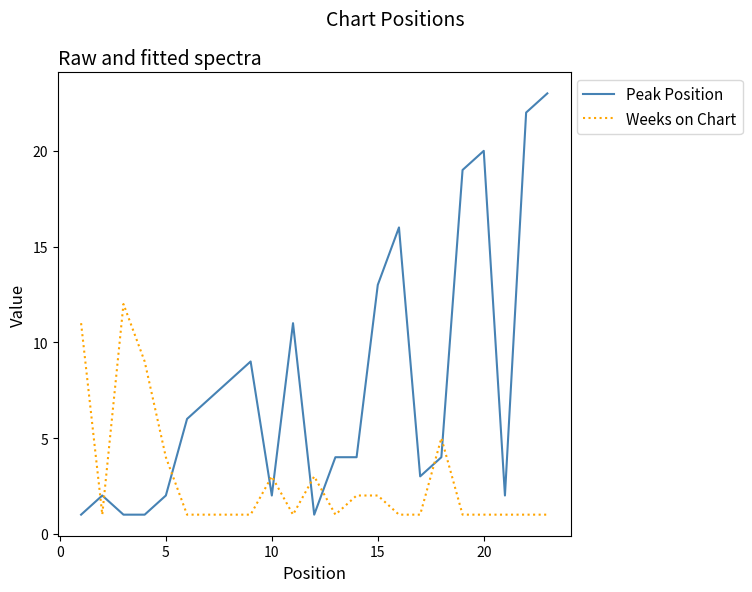

List the series in order of their peak value, highest first.

Peak Position, Weeks on Chart